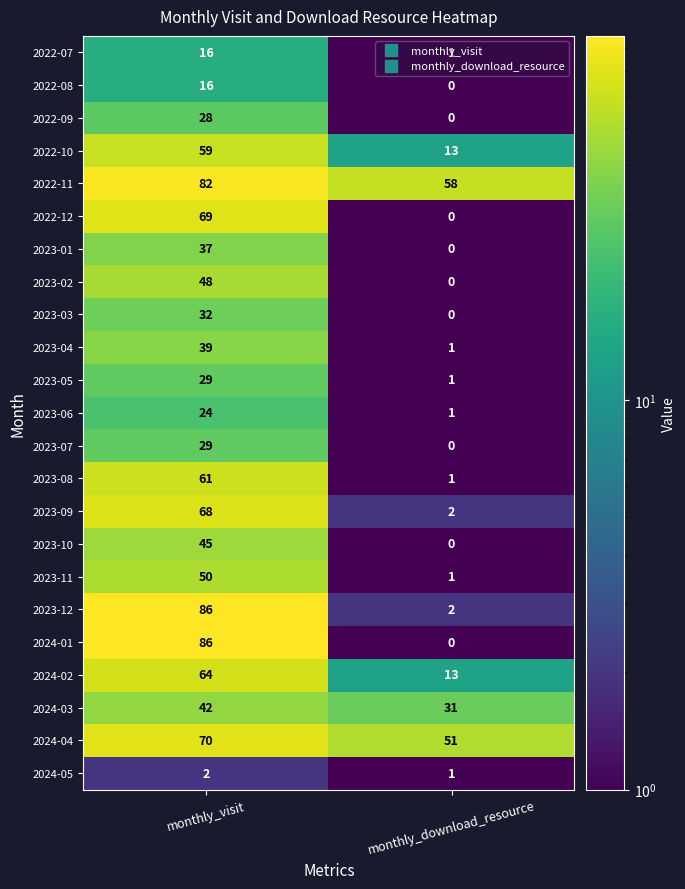

What is the total value across all series at monthly_visit?

1082